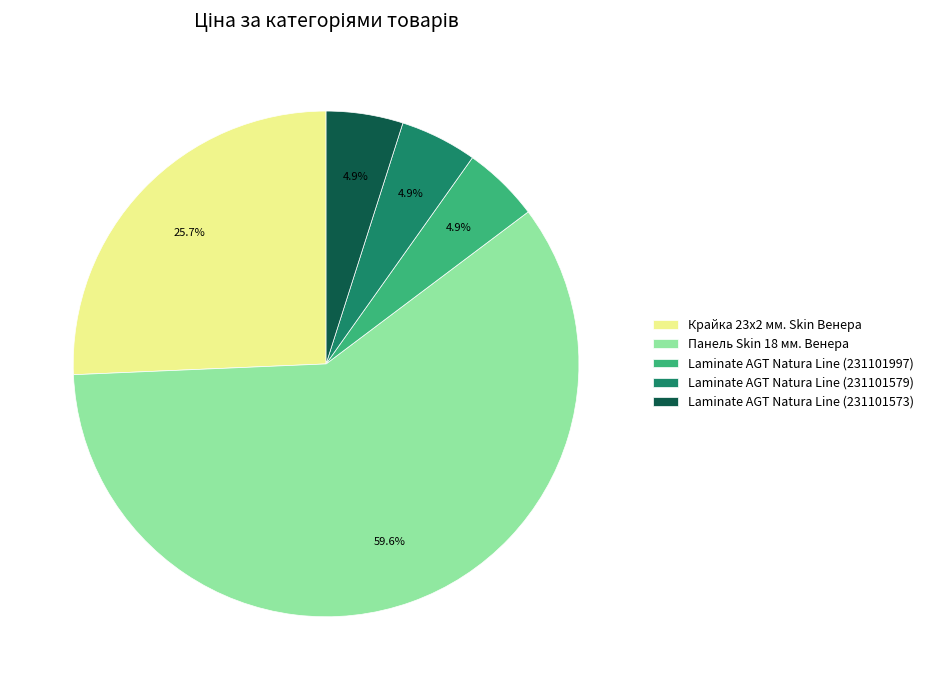

To the nearest percent, what percentage of the pie is Панель Skin 18 мм. Венера?

60%